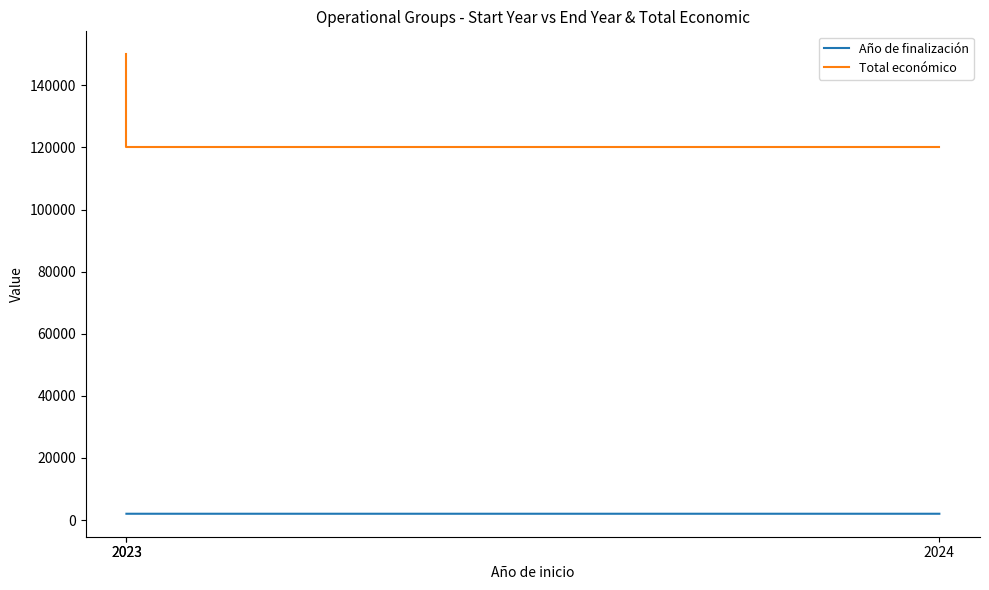

What is the value of the Año de finalización point at the 3rd from the left?

2027